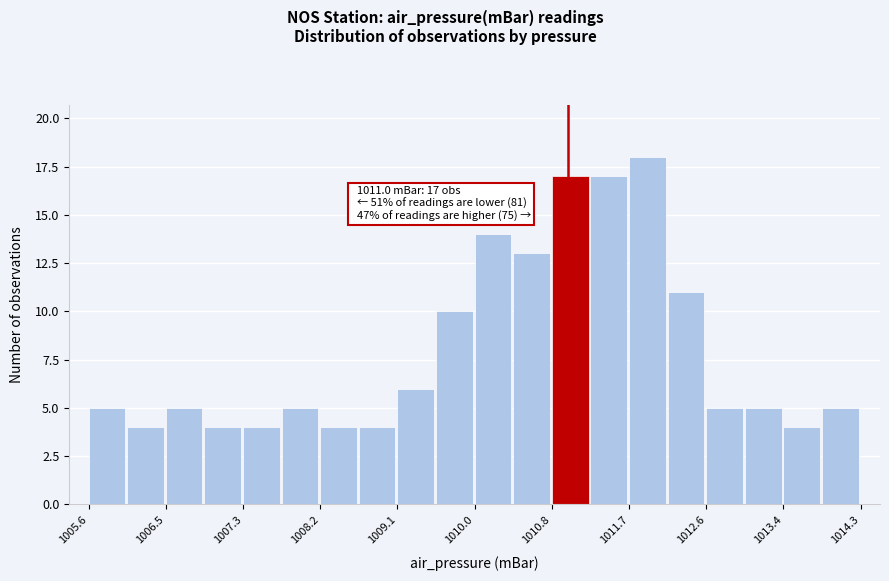

Over which range of the x-axis is the bar tallest?

1011.7 to 1012.1